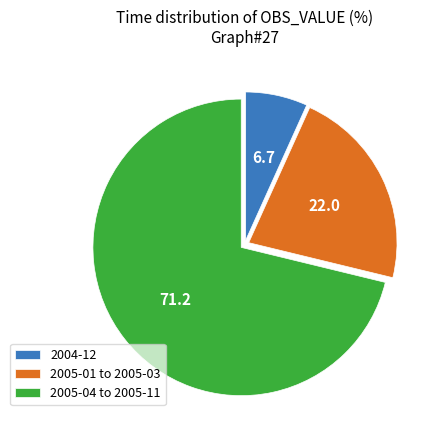

Between 2004-12 and 2005-04 to 2005-11, which is larger?

2005-04 to 2005-11